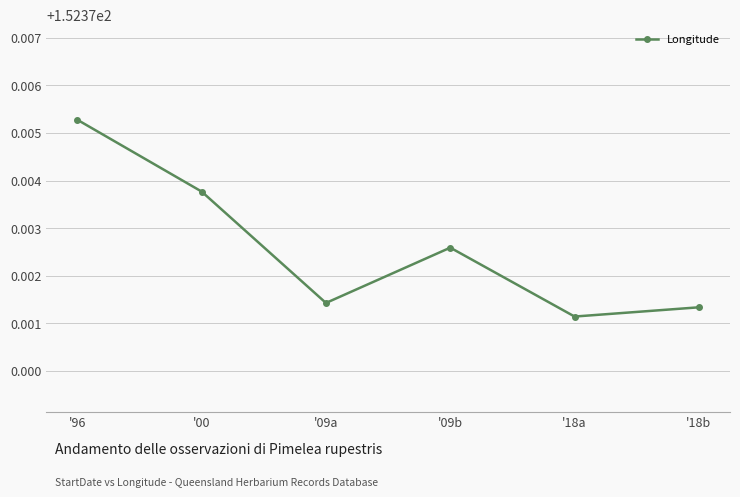

At which category does the data reach its first local peak?

'09b